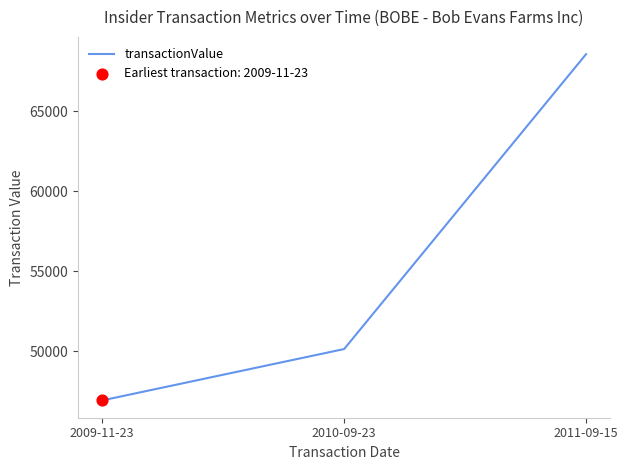

Which has a higher value, 2009-11-23 or 2011-09-15?

2011-09-15